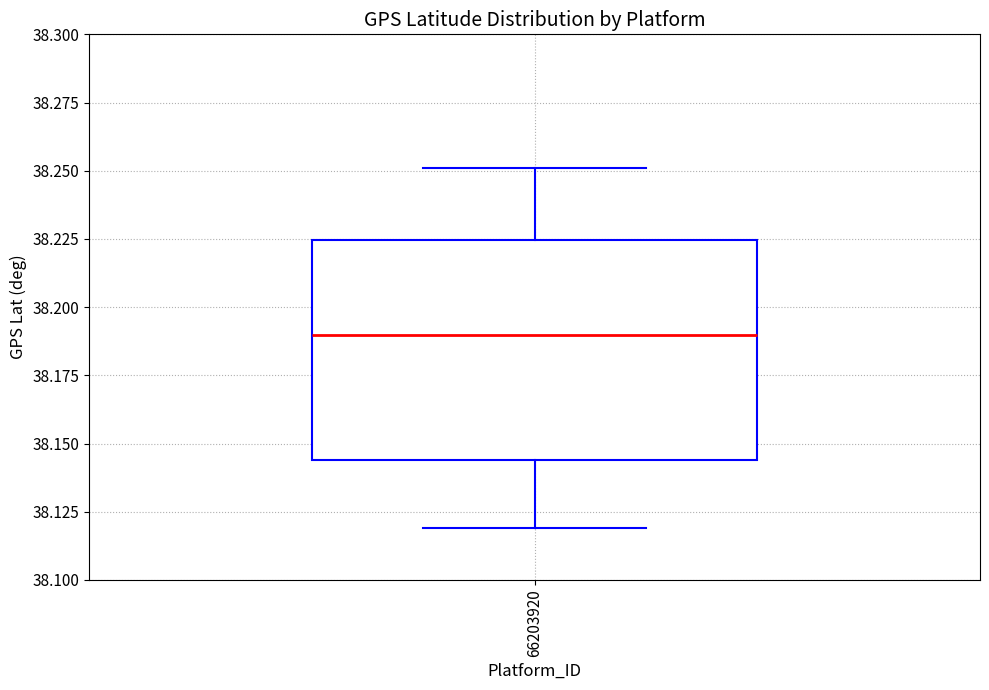

Read this box plot against the y-axis: the position of the median line, the range covered by the box, and the ends of both whiskers. The values are not printed on the chart, so give them approximately, as read against the axis.

median 38.190, box 38.145 to 38.225, whiskers 38.120 to 38.250